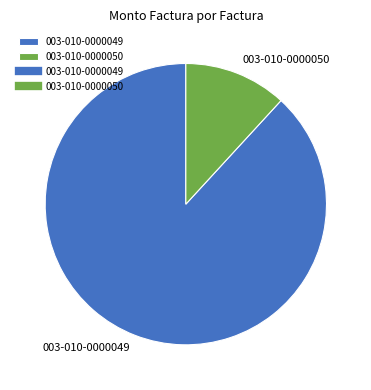

Which category accounts for the majority?

003-010-0000049